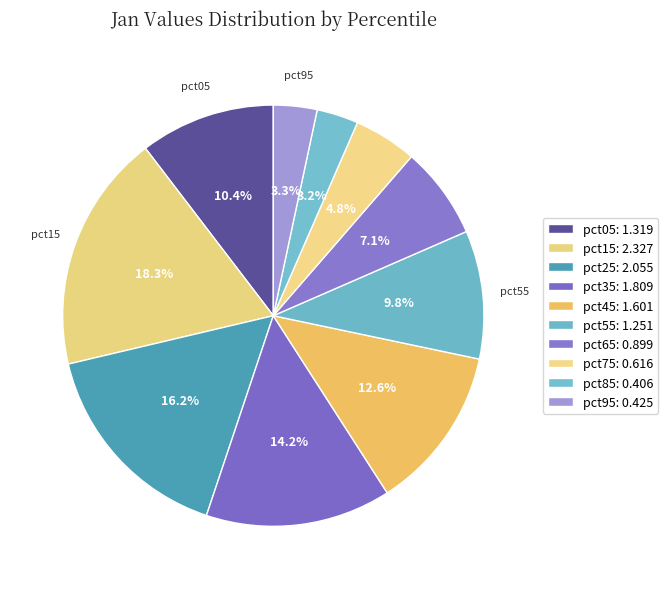

What is the change in value from pct55 to pct95?

-0.8